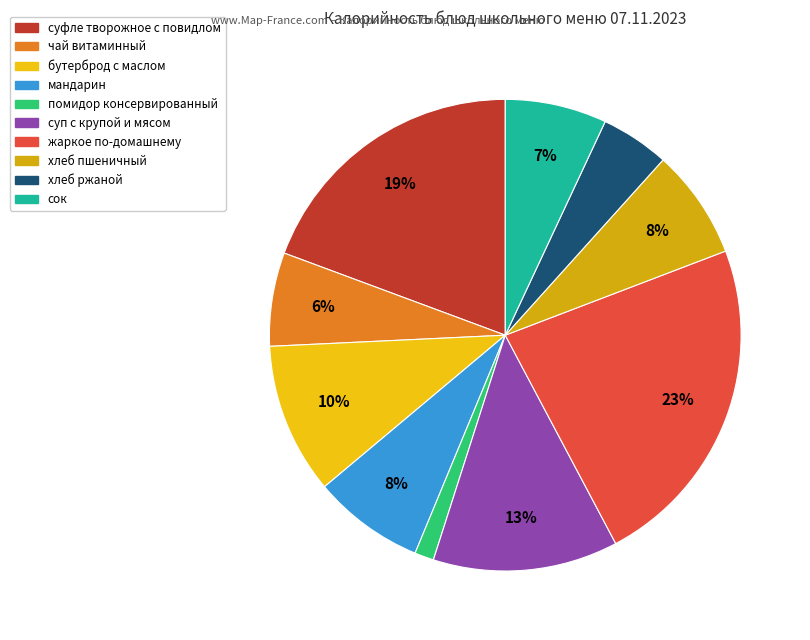

How many segments does this pie chart have?

10